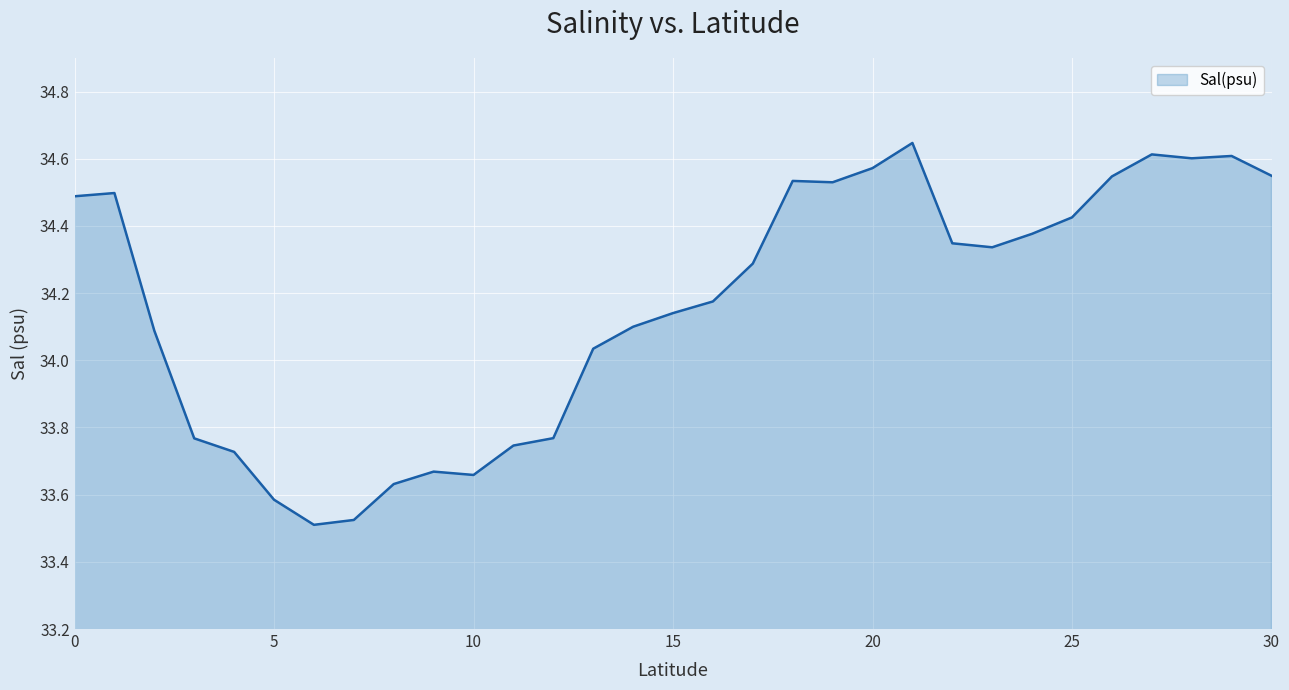

Does the chart have visible grid lines?

Yes